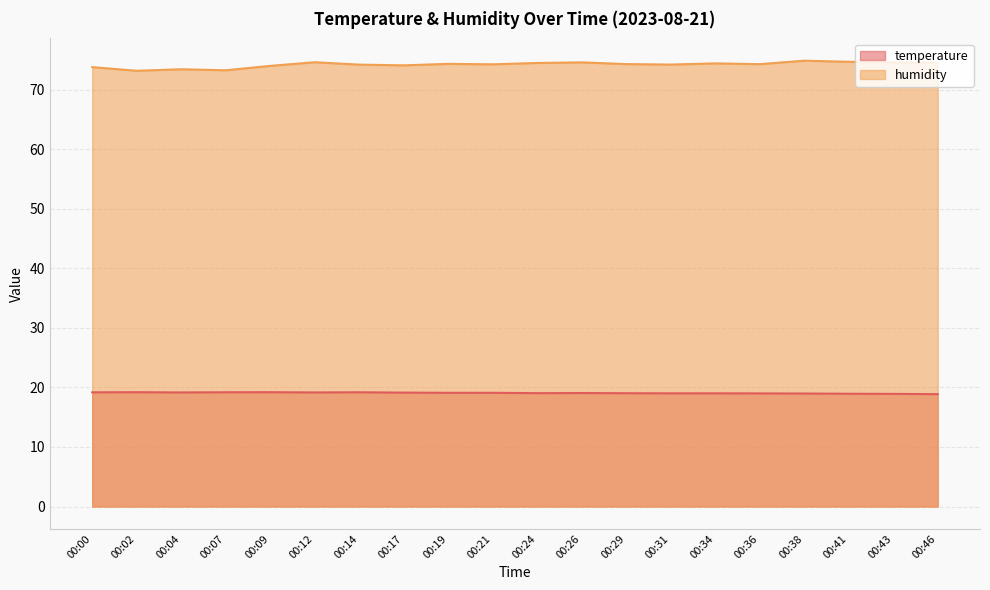

In temperature, how many points are lower than both neighbors (excluding endpoints)?

3